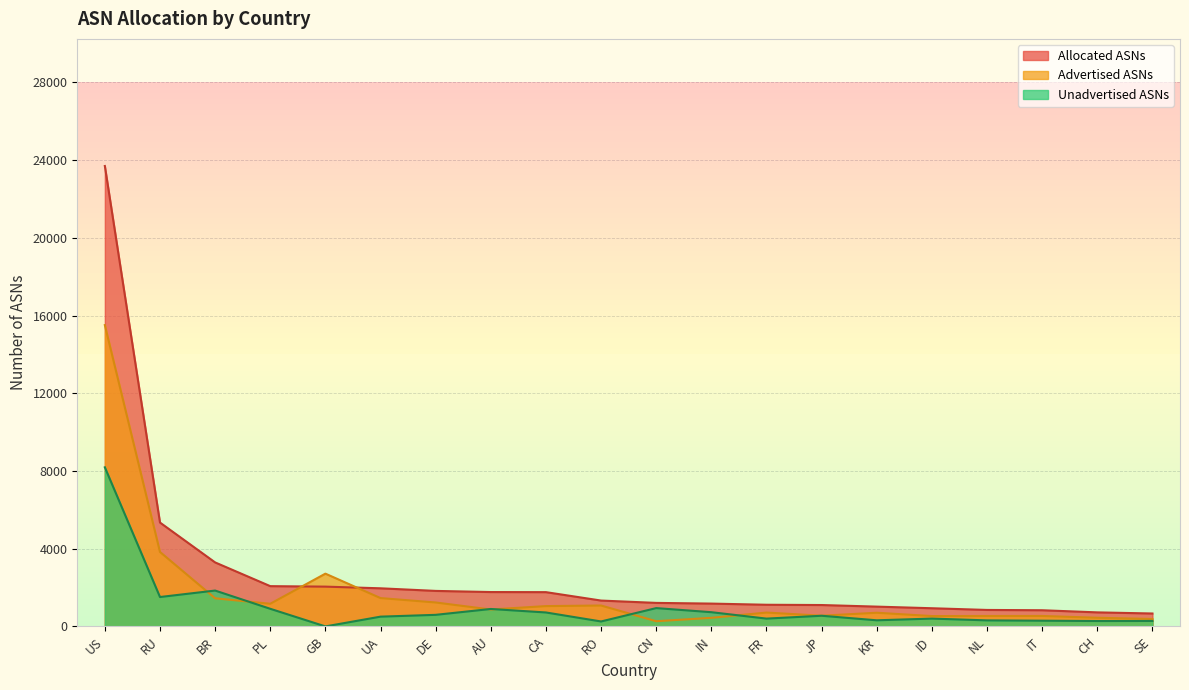

Is the value of Unadvertised ASNs at KR greater than the value of Advertised ASNs at IT?

No